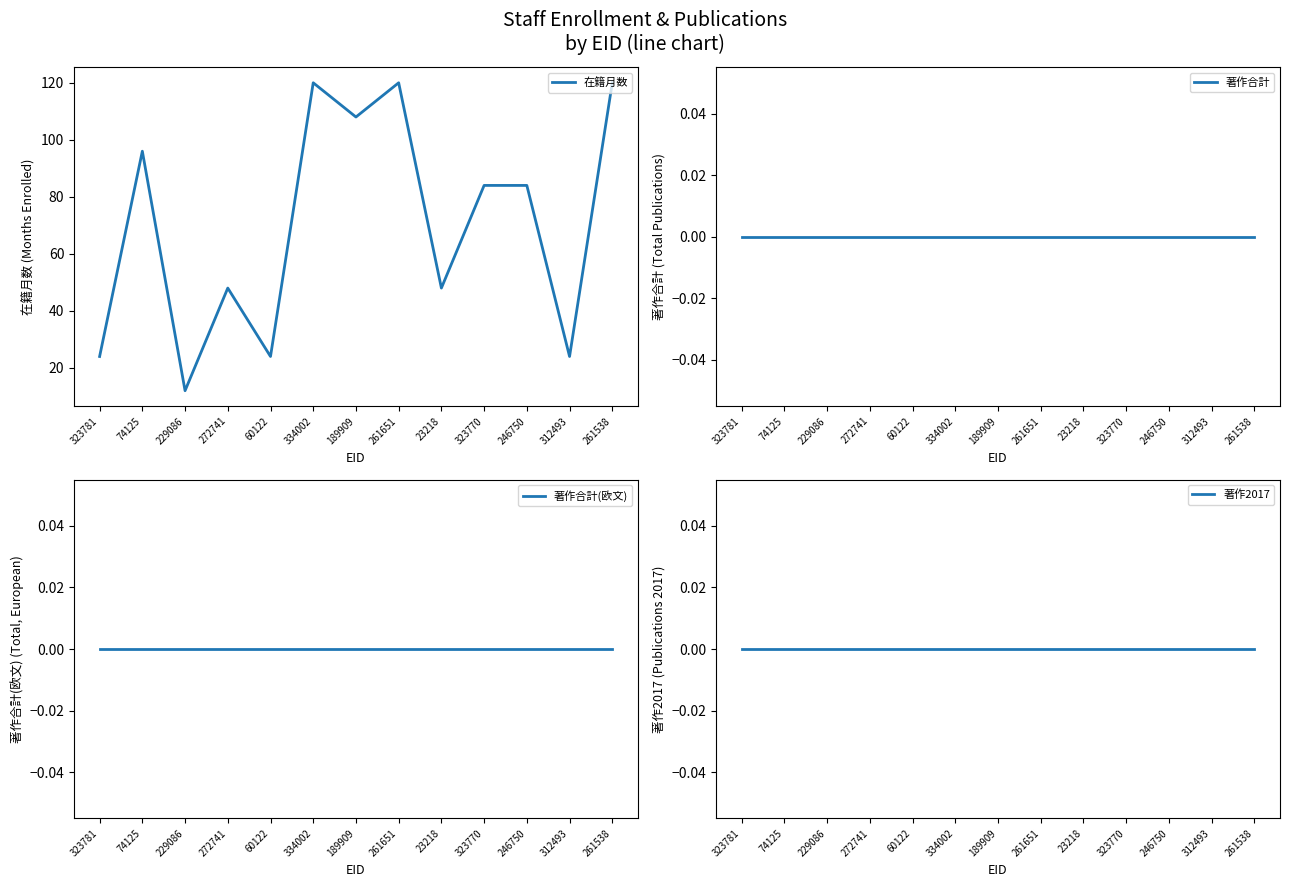

True or false: 著作2017 and 著作合計 intersect in this chart.

False